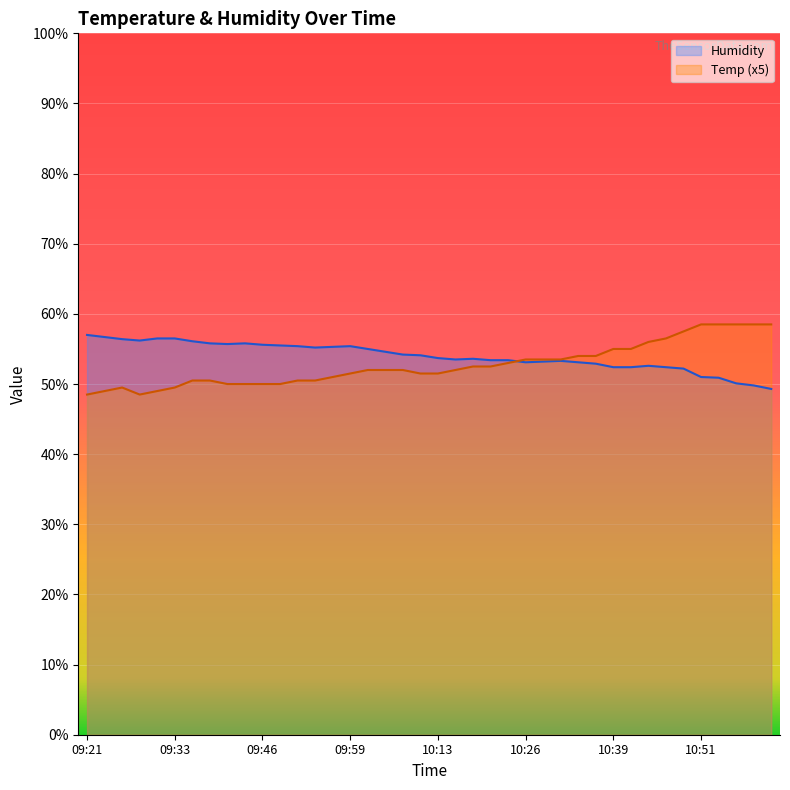

Is the value of Temp at 10:26 greater than the value of Humidity at 10:44?

Yes